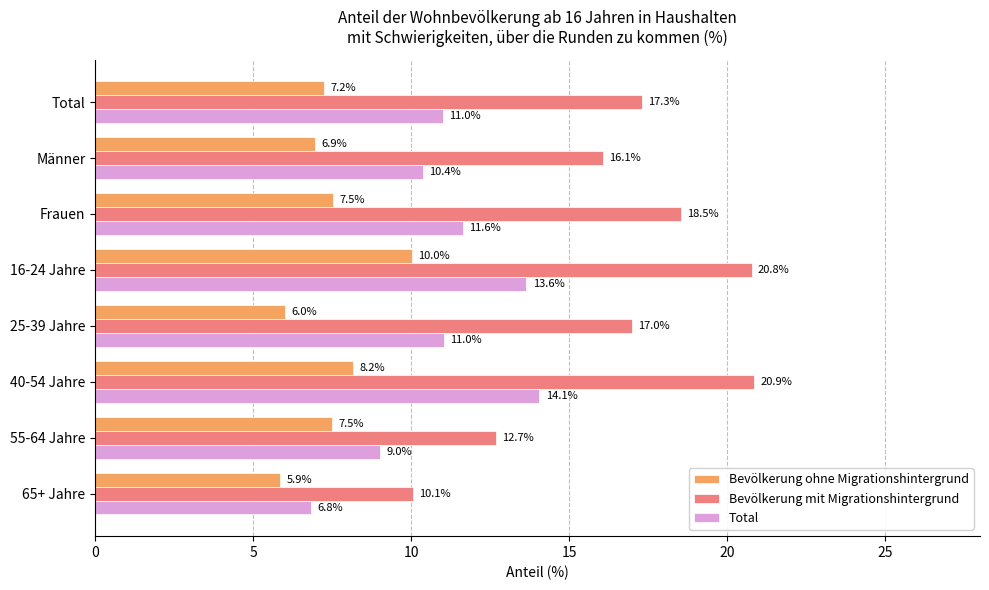

Which label corresponds to the largest value in the chart?

40-54 Jahre